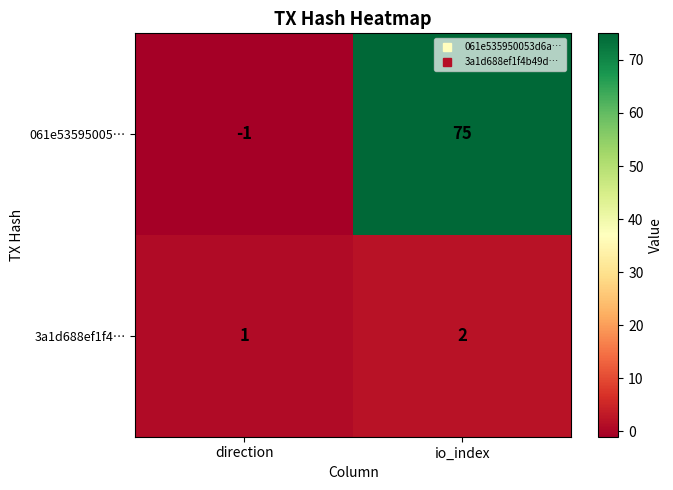

Where is 061e53595005… nearest to the value 37?

direction